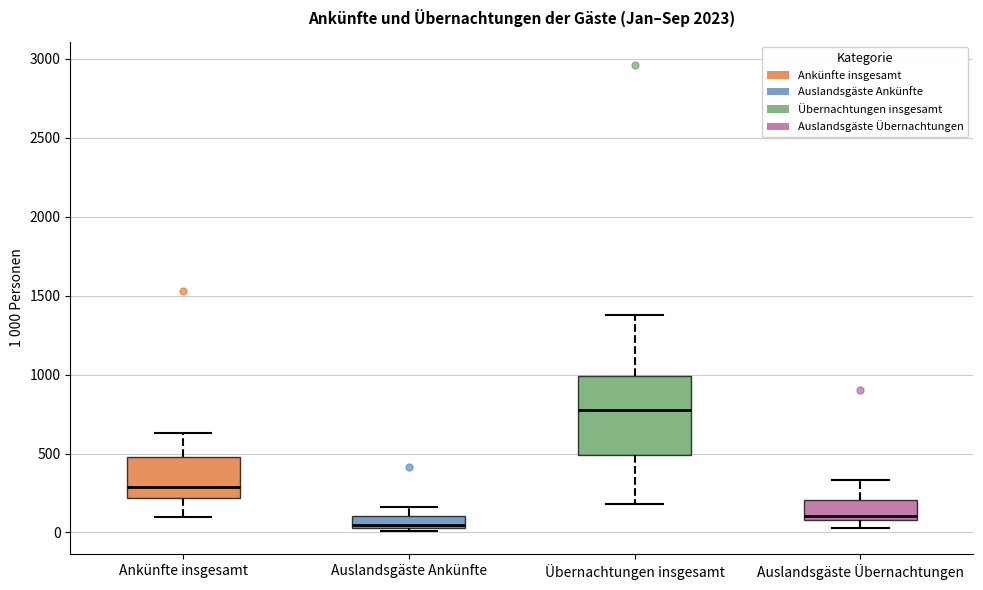

Which box has the highest median line?

Übernachtungen insgesamt